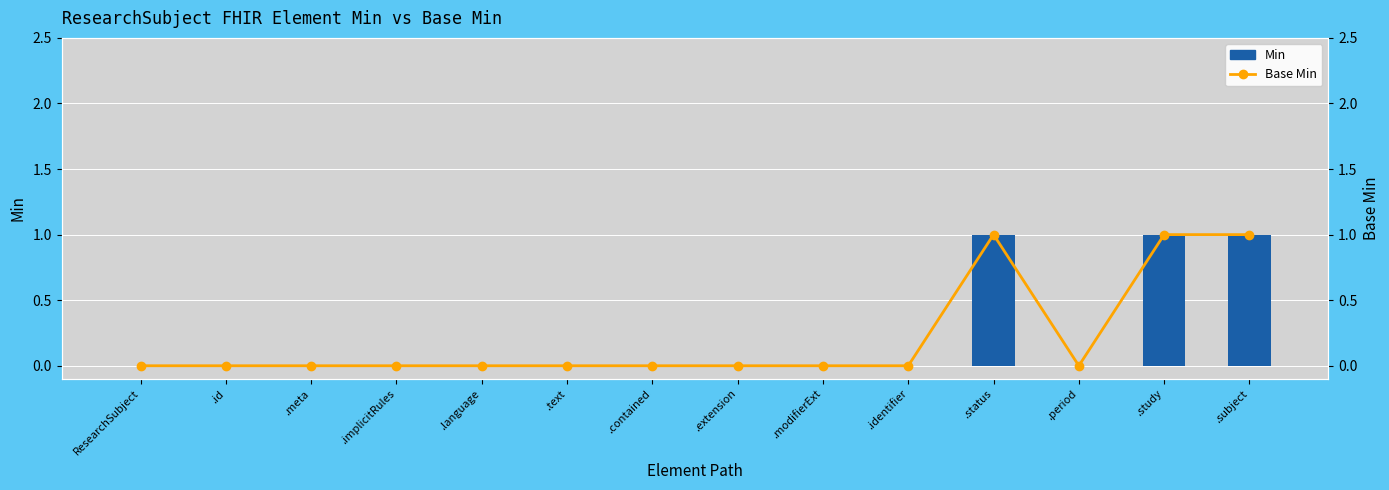

Read the Min value at .subject.

1